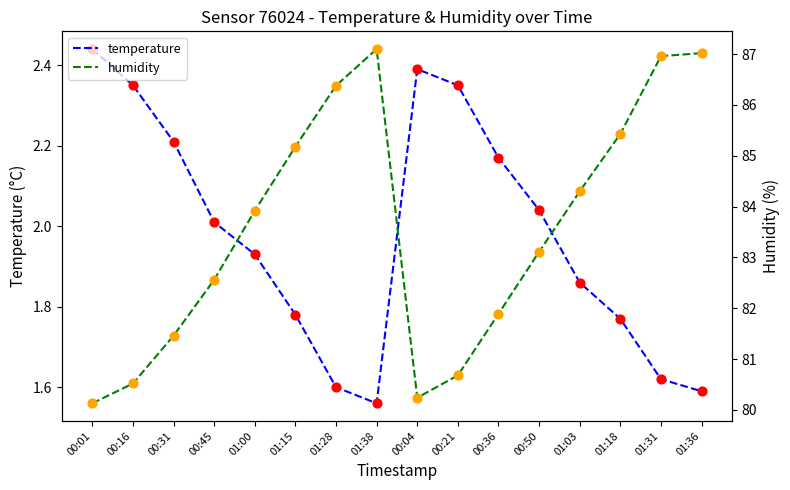

What is the total value across all series at 01:36?

88.6